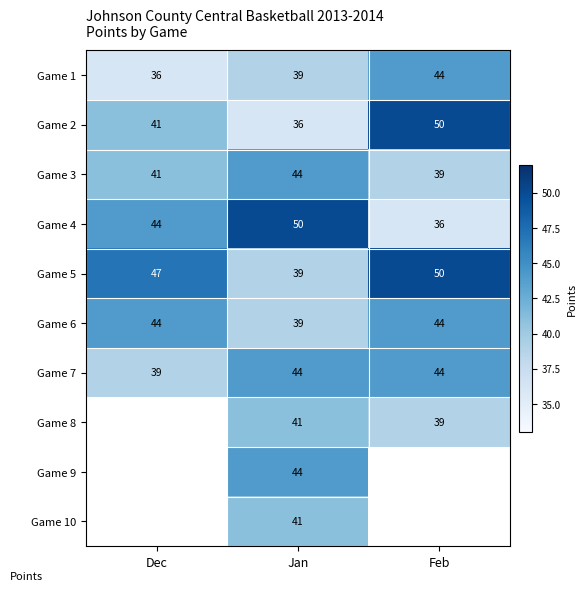

How many distinct data groups are displayed?

10